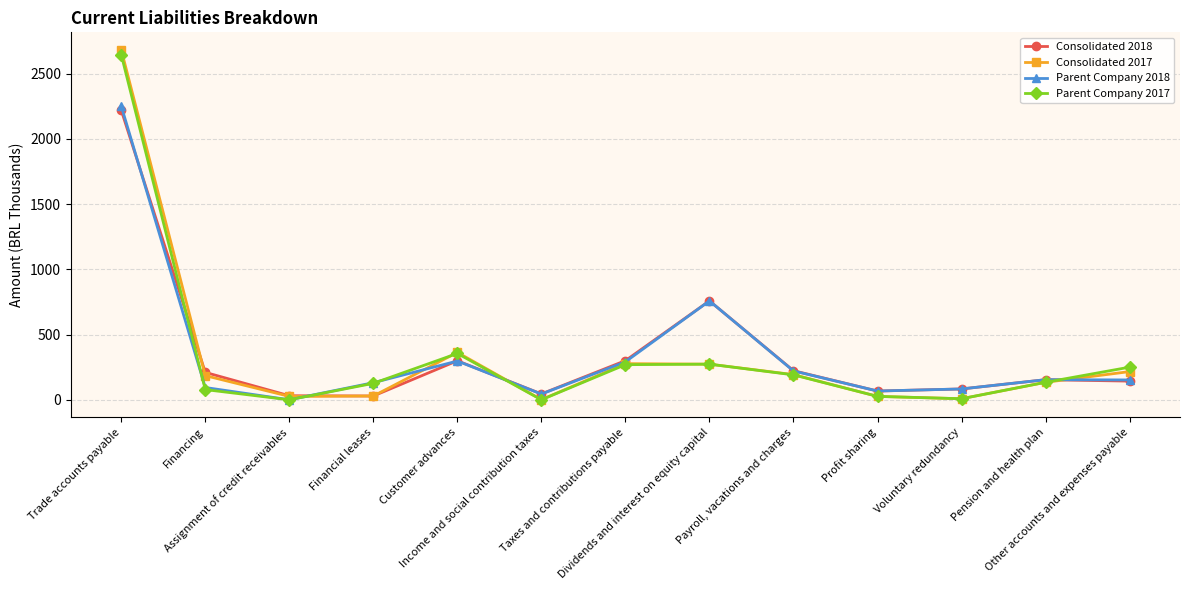

How many interior local peaks does the Consolidated 2017 series have?

2